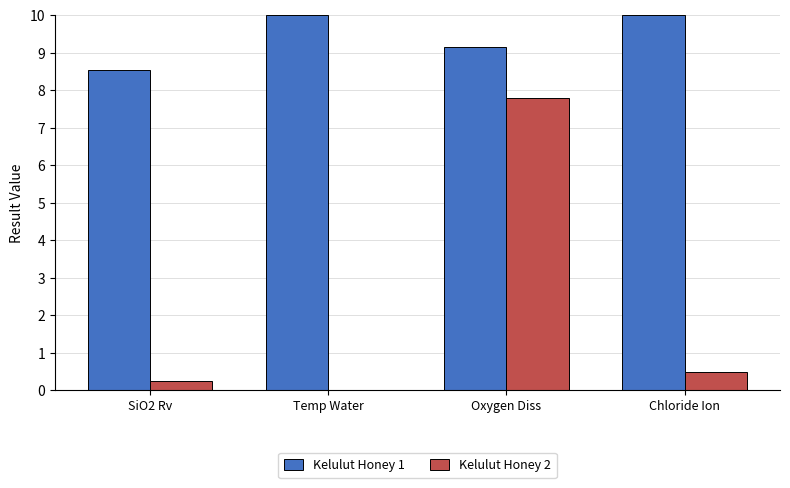

What is the maximum value shown in the chart?

10.0